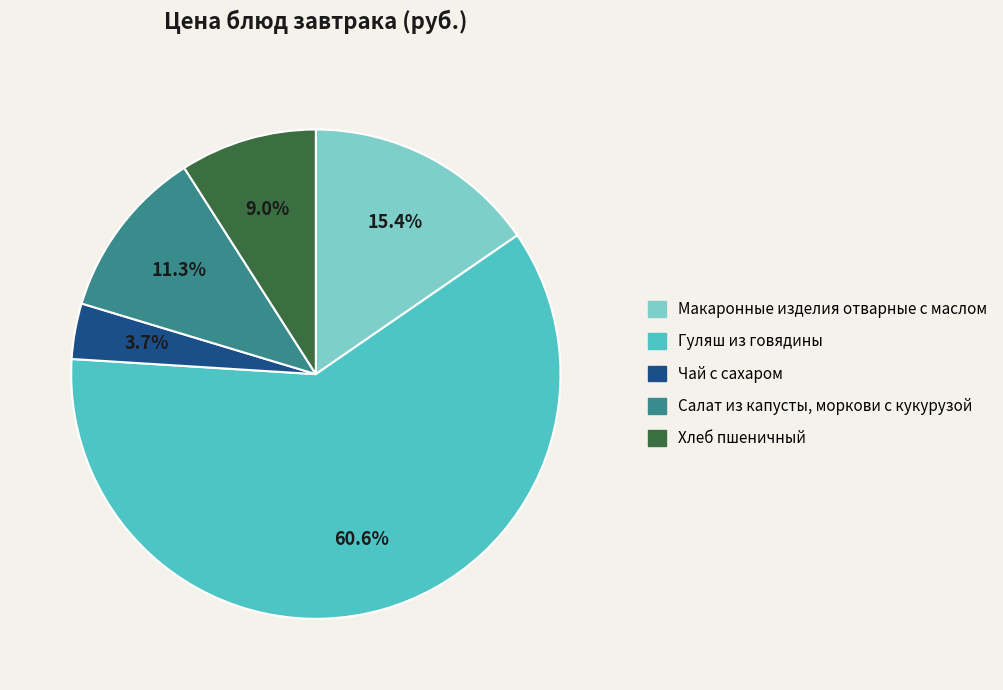

Does any single category account for the majority?

Yes